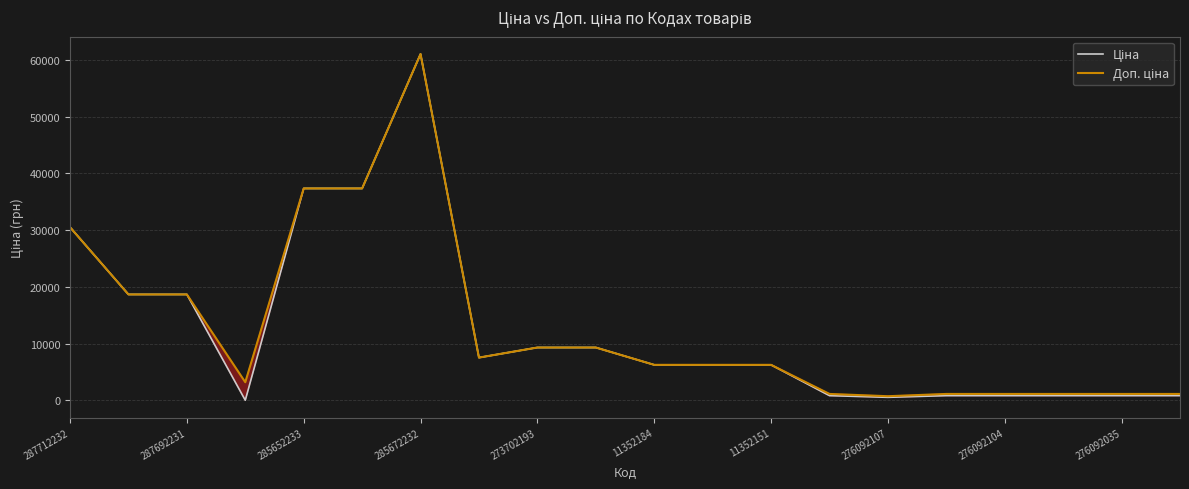

What is the difference between the maximum and minimum values in the Ціна series?

60992.6